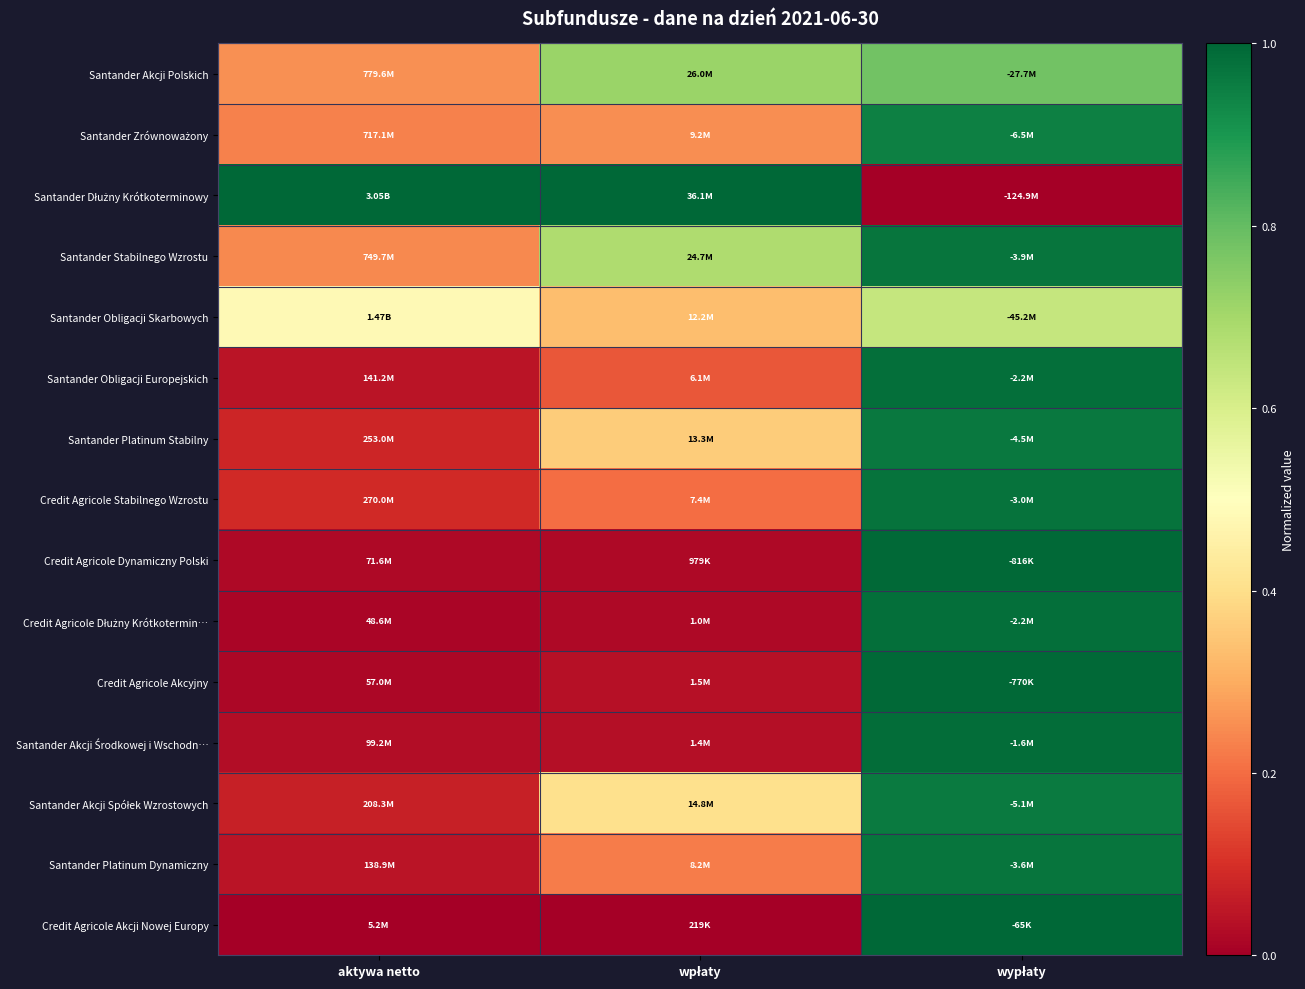

Which series has the largest total across all categories?

Santander Dłużny Krótkoterminowy